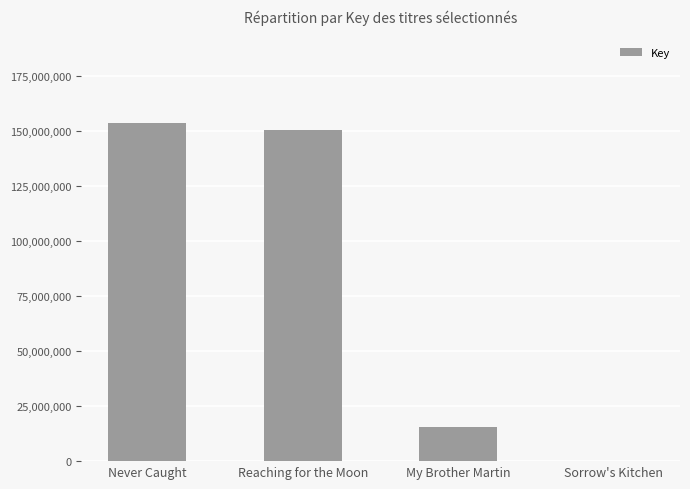

What is the ratio of the value at Never Caught to the value at My Brother Martin?

9.8